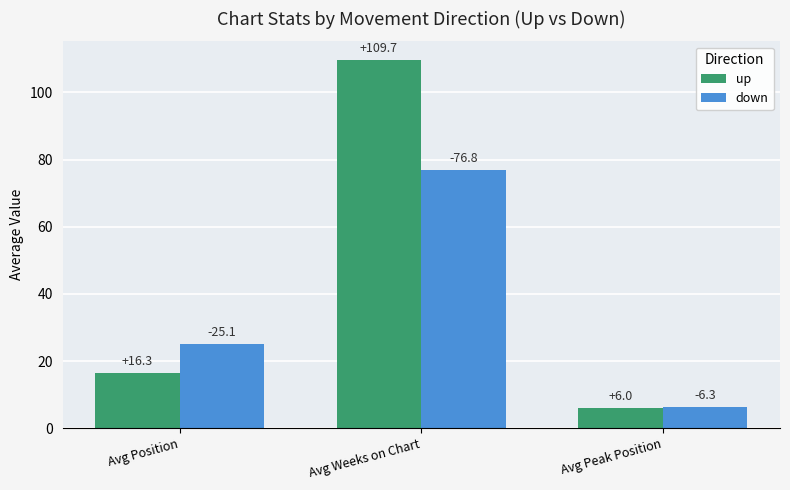

Where is down nearest to the value 41?

Avg Position